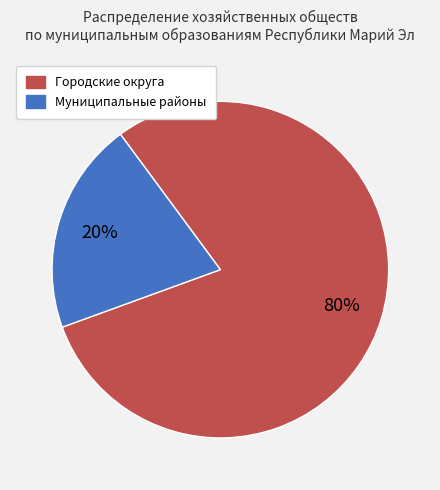

To the nearest percent, what is the average slice percentage?

50%